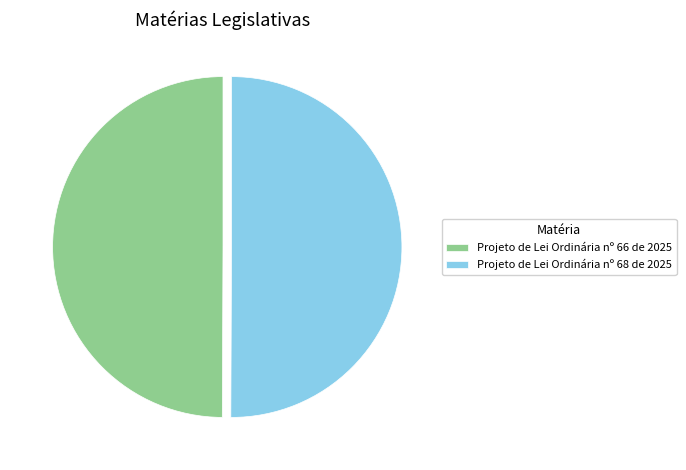

The Projeto de Lei Ordinária nº 68 de 2025 slice represents 59% of the pie. True or false?

False